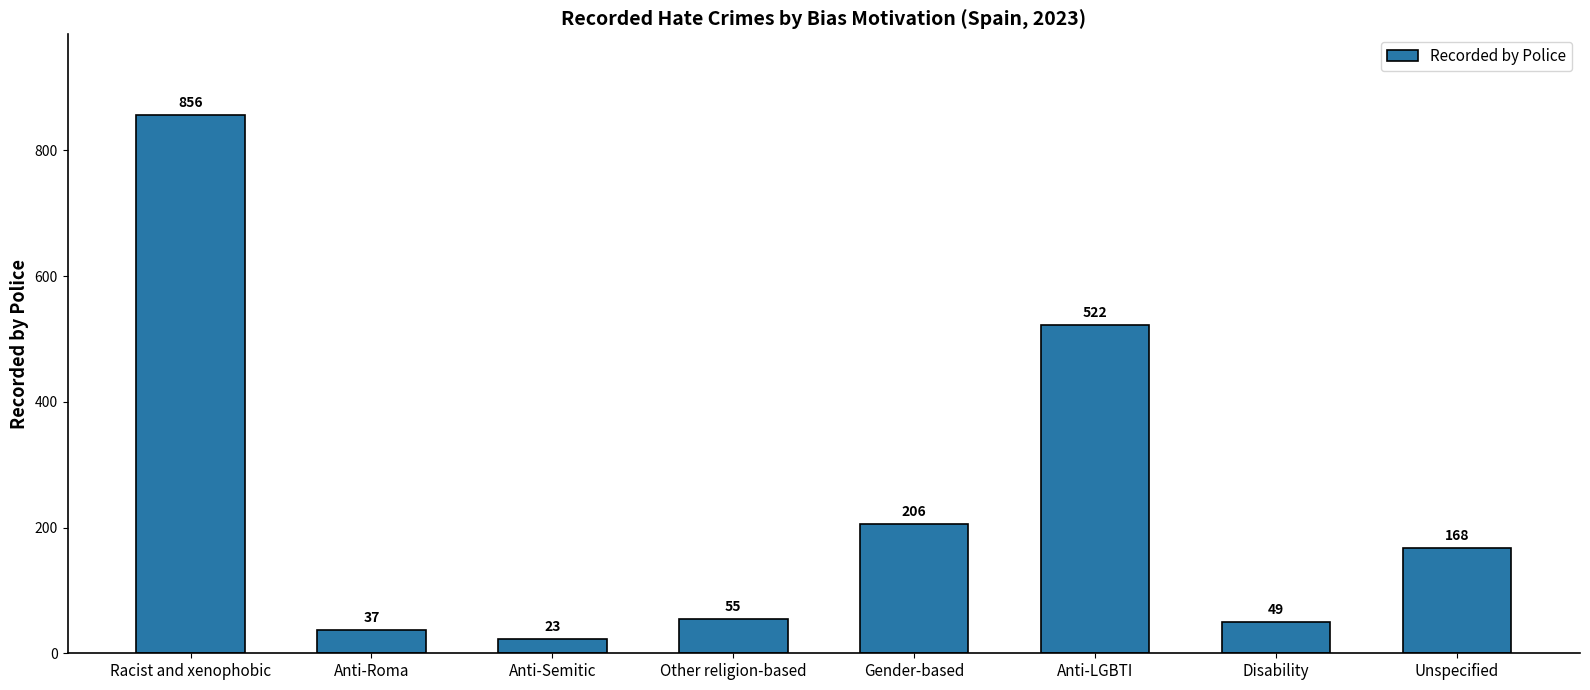

At which label does the data first exceed 168?

Racist and xenophobic